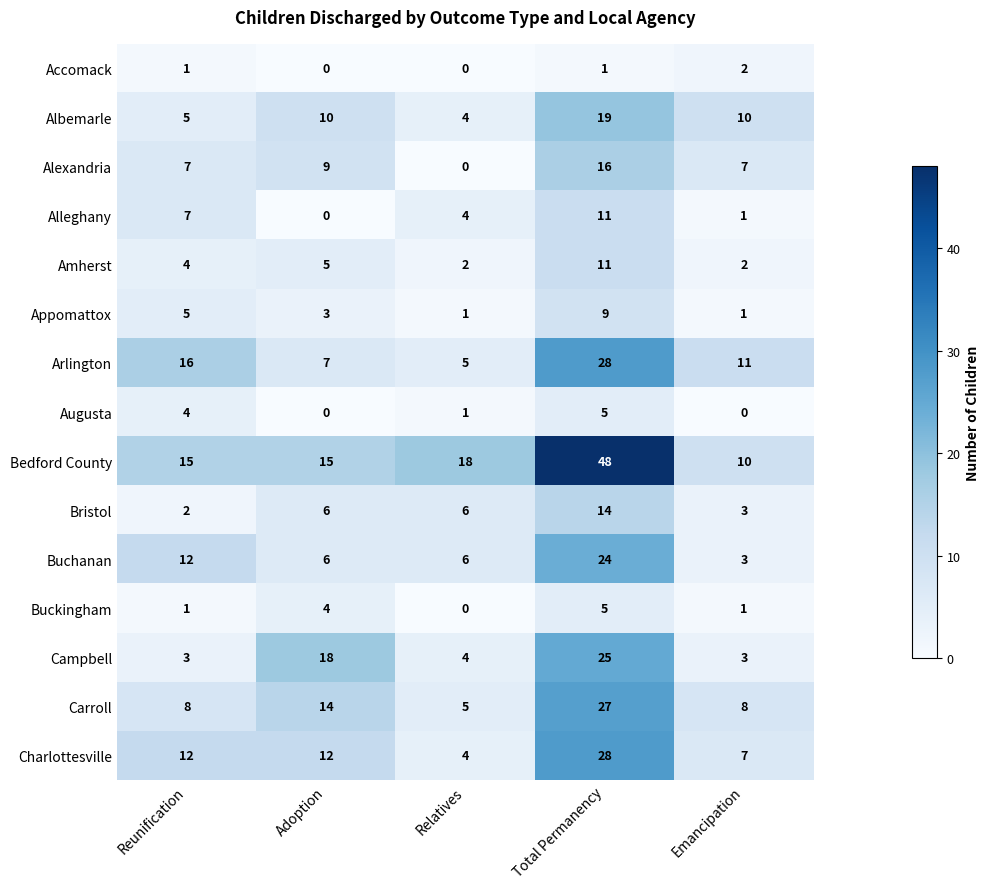

Which series has the widest spread of values?

Bedford County